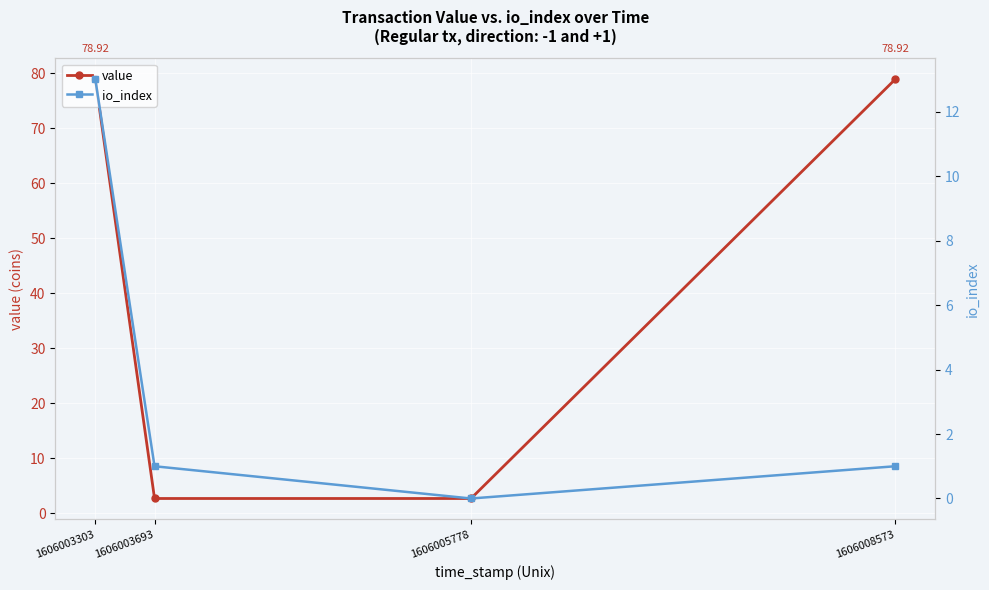

Count the number of data series in this chart.

2